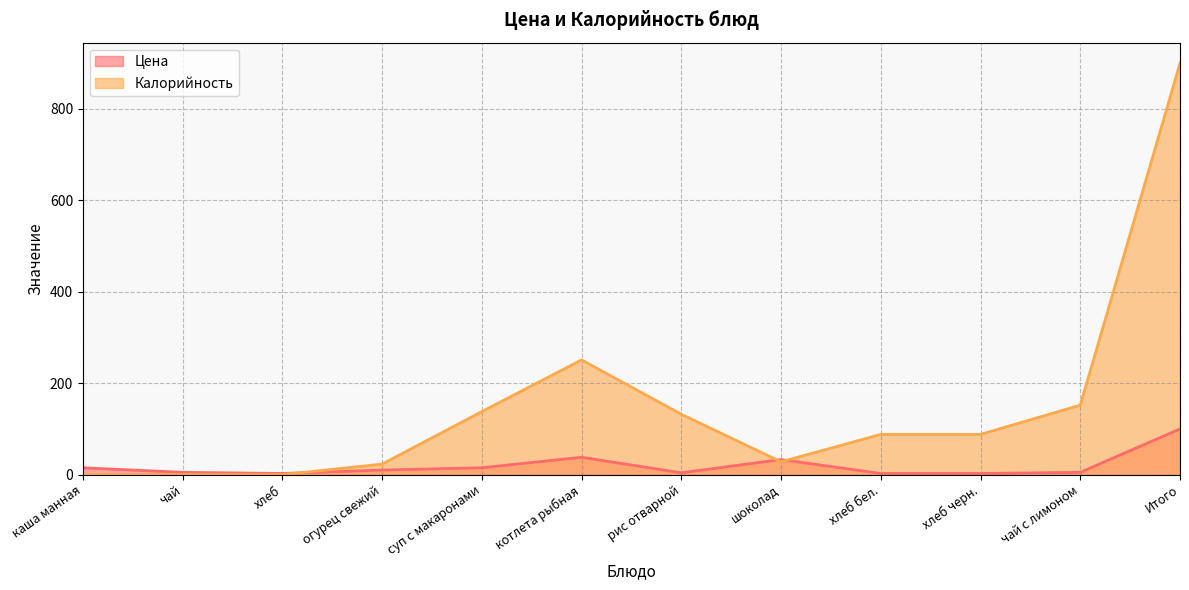

What is the value of the Цена point at the 9th from the left?

2.5